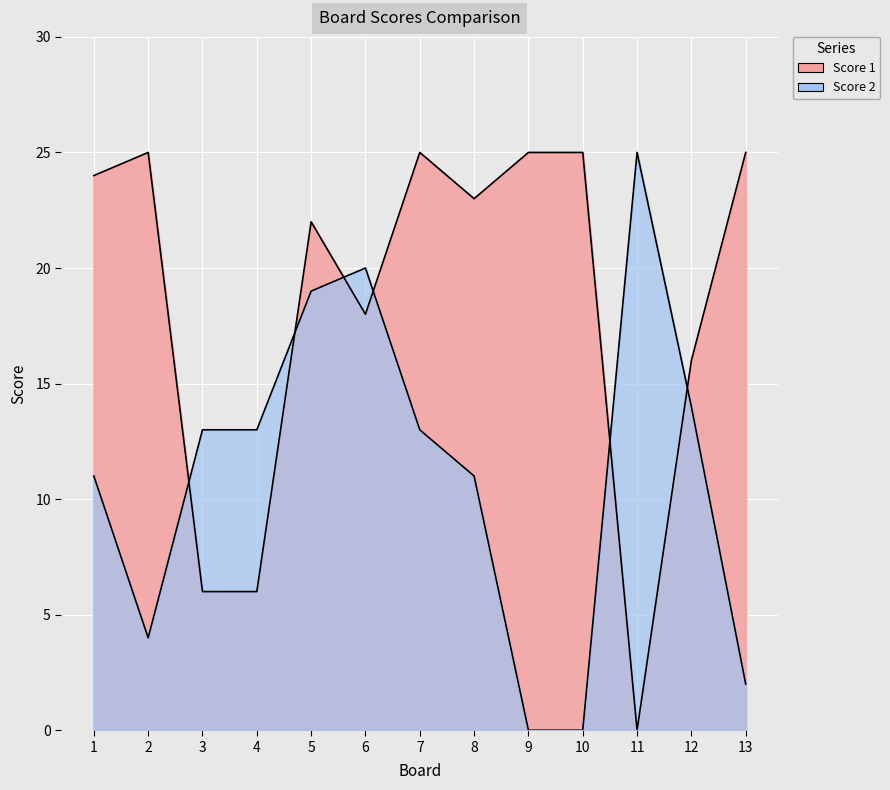

What is the total value across all series at 3?

19